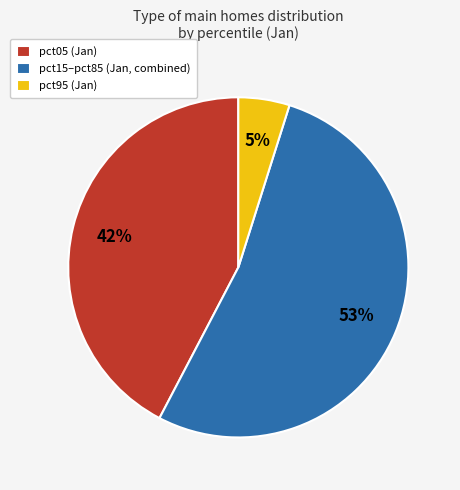

Which category has the smallest portion of the pie?

pct95 (Jan)